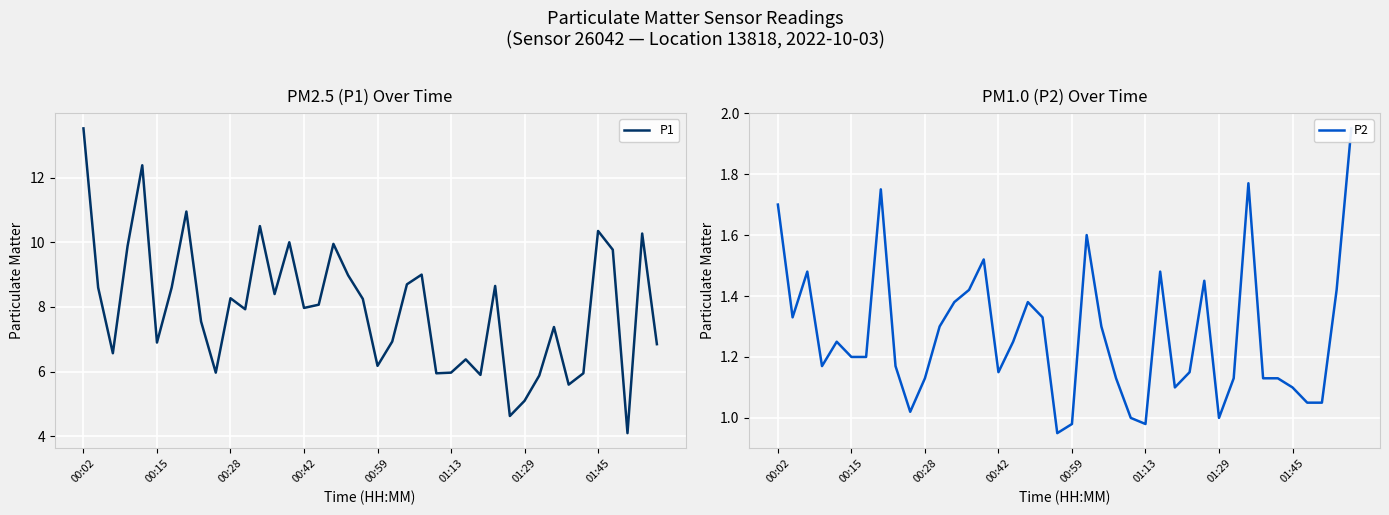

What is the value of the P1 point at the 14th from the left?

8.4